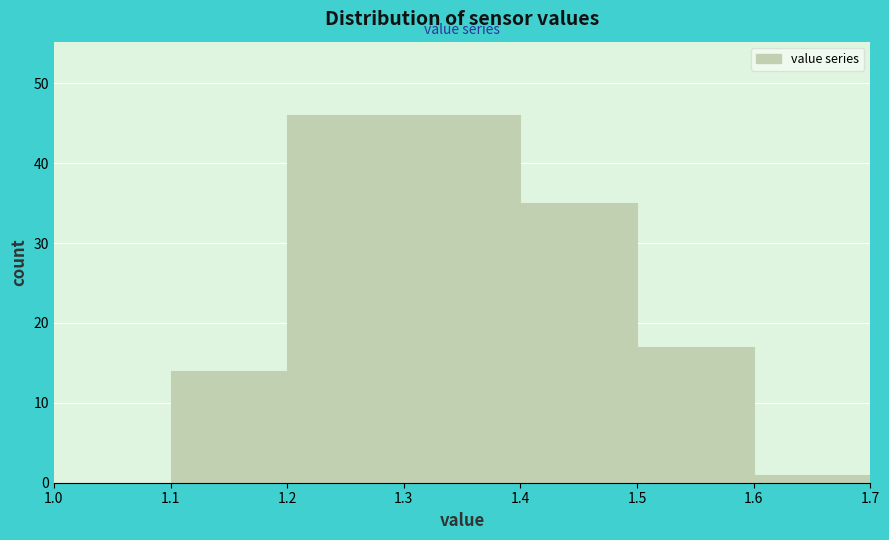

Reading left to right, transcribe this chart: for each bar, give the range it covers on the x-axis and its height. The values are not printed on the chart, so give them approximately, as read against the axis.

1.0 to 1.1: 0
1.1 to 1.2: 14
1.2 to 1.3: 46
1.3 to 1.4: 46
1.4 to 1.5: 35
1.5 to 1.6: 17
1.6 to 1.7: 1